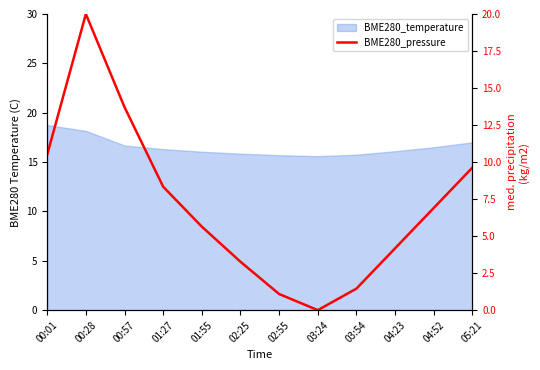

Reading left to right, transcribe all the data shown in this chart.

00:01=10.5	00:28=20.0	00:57=13.7	01:27=8.3	01:55=5.6	02:25=3.3	02:55=1.1	03:24=0.0	03:54=1.5	04:23=4.2	04:52=6.9	05:21=9.6